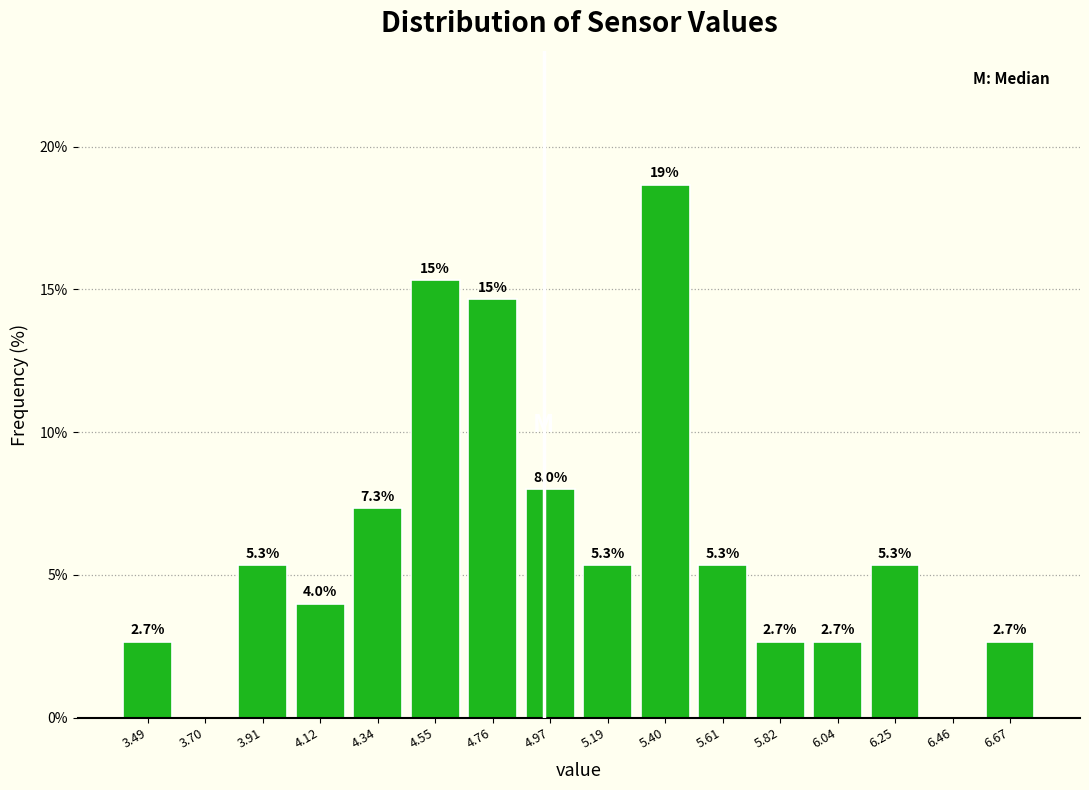

Which range on the x-axis has the tallest bar?

5.30 to 5.50